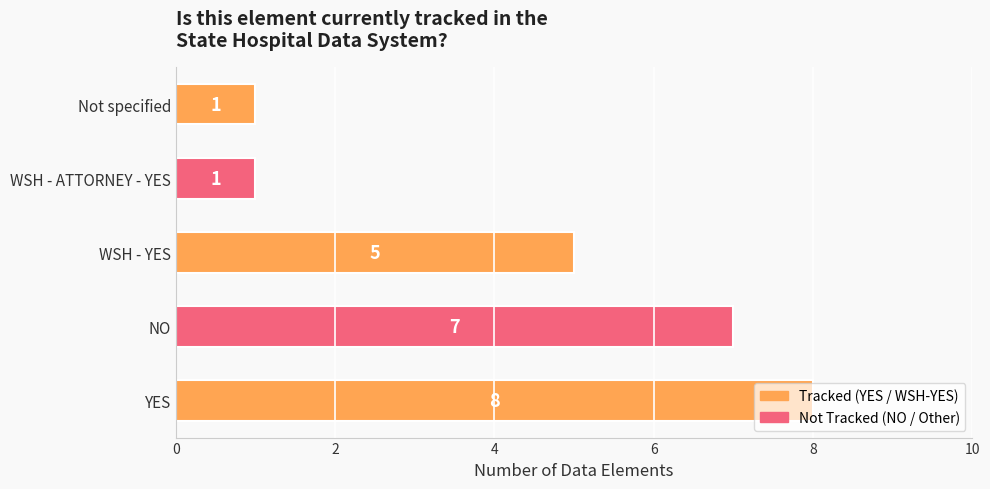

What is the sum of the values at NO and Not specified?

8